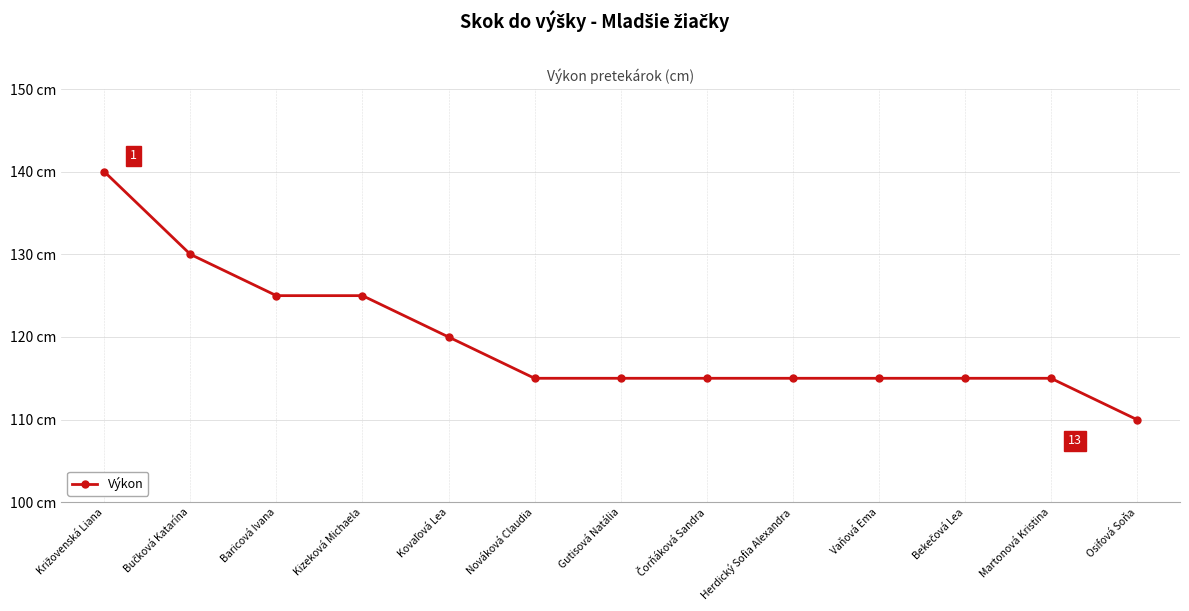

Where is the data nearest to the value 125?

Baricová Ivana